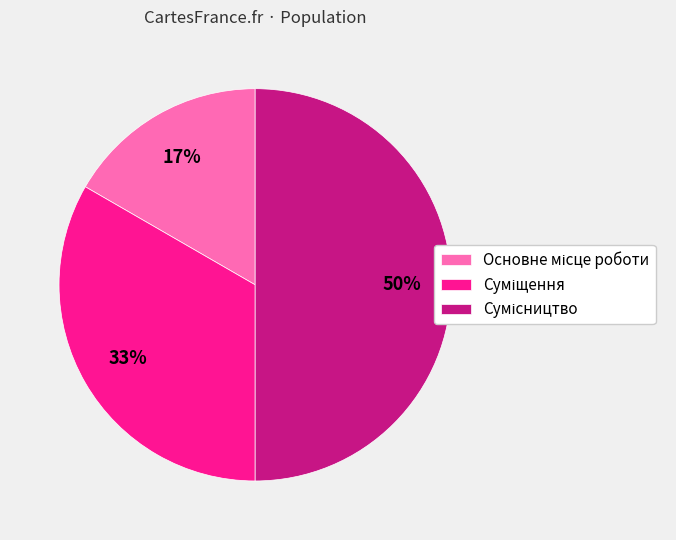

To the nearest percent, what is the average slice percentage?

33%